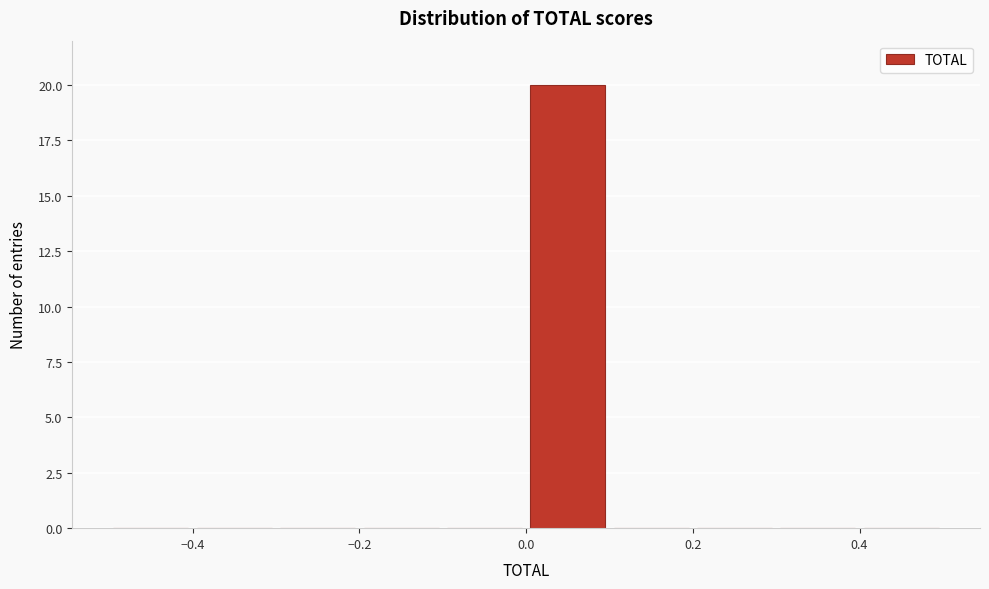

Reading left to right, transcribe this chart: for each bar, give the range it covers on the x-axis and its height. The values are not printed on the chart, so give them approximately, as read against the axis.

-0.5 to -0.4: 0
-0.4 to -0.3: 0
-0.3 to -0.2: 0
-0.2 to -0.1: 0
-0.1 to 0.0: 0
0.0 to 0.1: 20
0.1 to 0.2: 0
0.2 to 0.3: 0
0.3 to 0.4: 0
0.4 to 0.5: 0